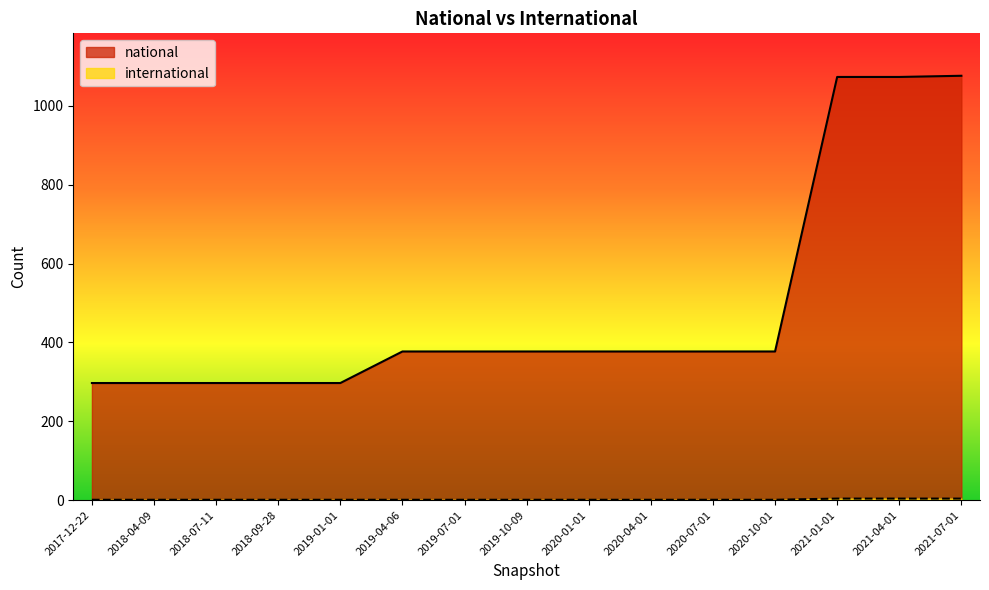

What is the sum of all international values?

24